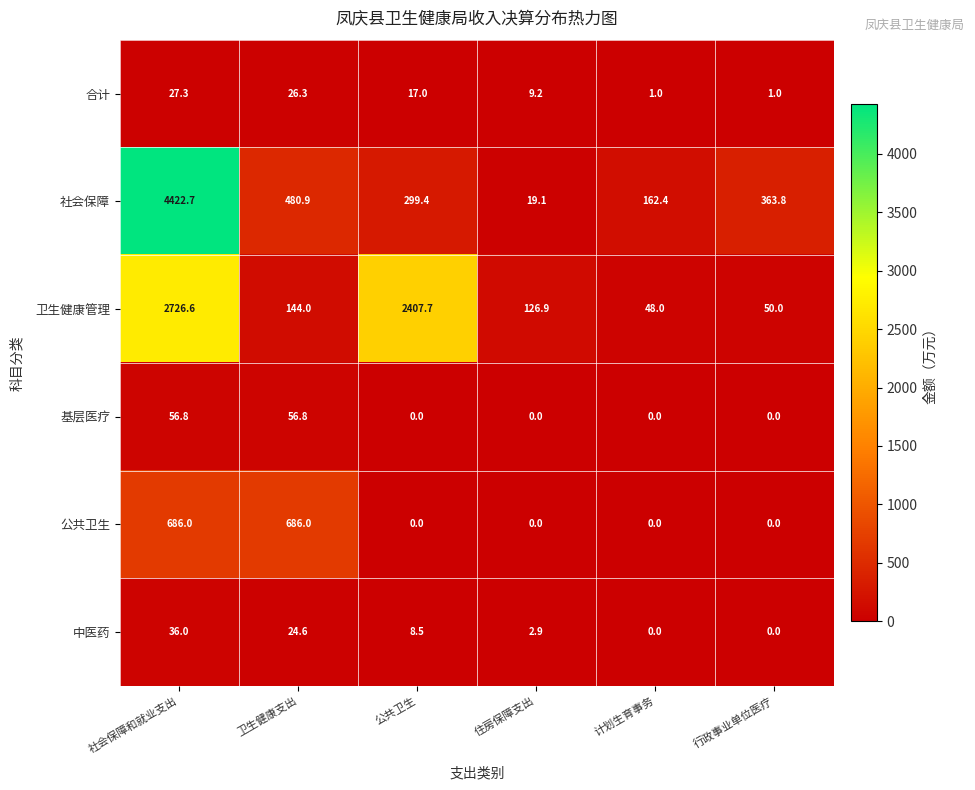

What is the difference between the second highest and minimum values in the 中医药 series?

24.6